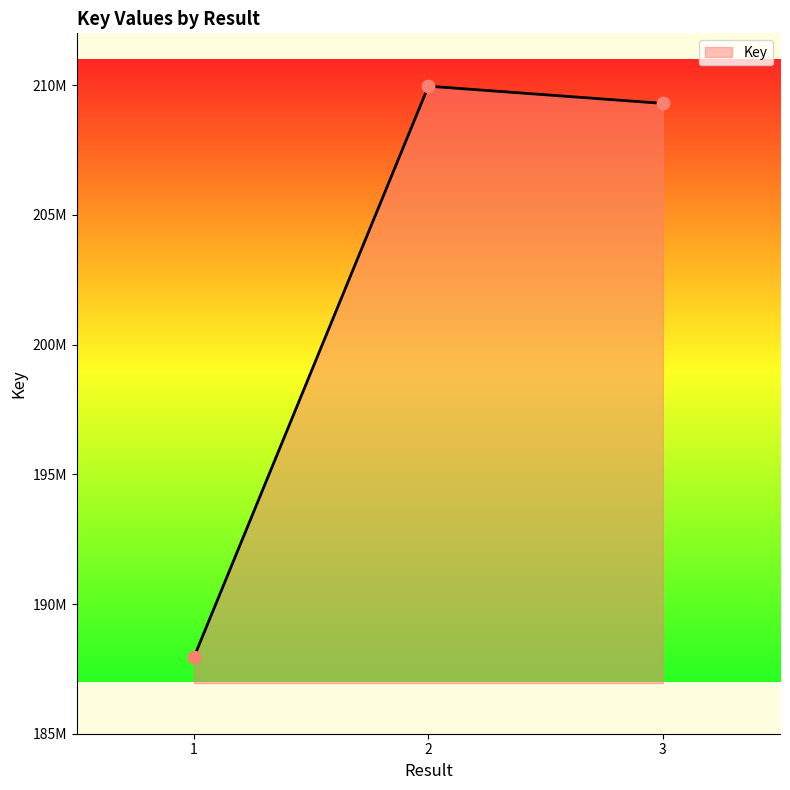

Approximately how many times larger is the value at 2 compared to 1?

1.1